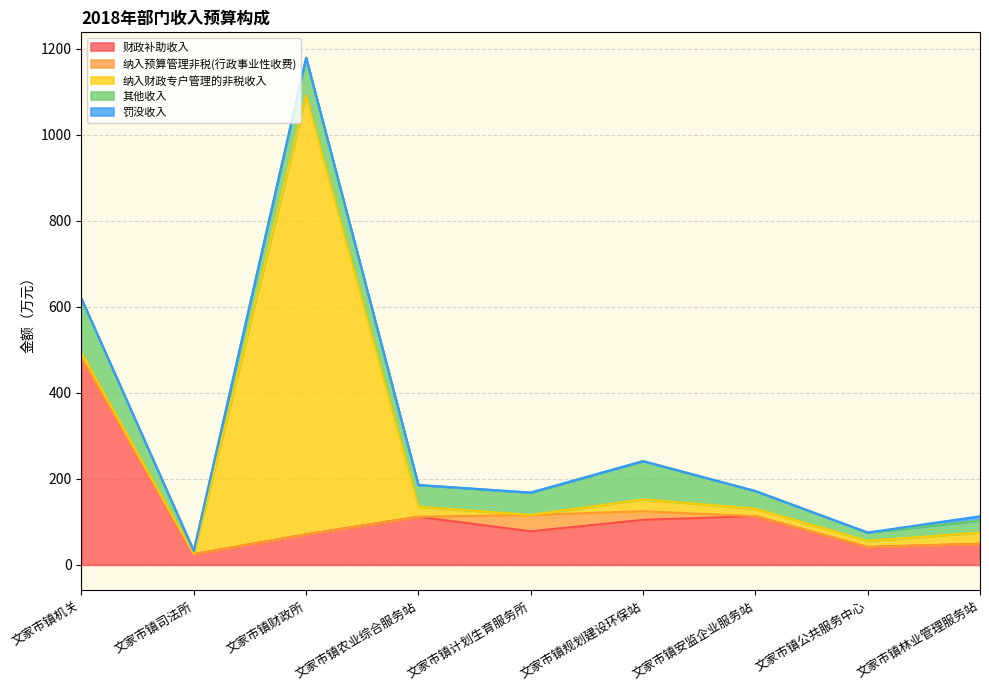

True or false: 纳入财政专户管理的非税收入 and 其他收入 cross at least once.

True